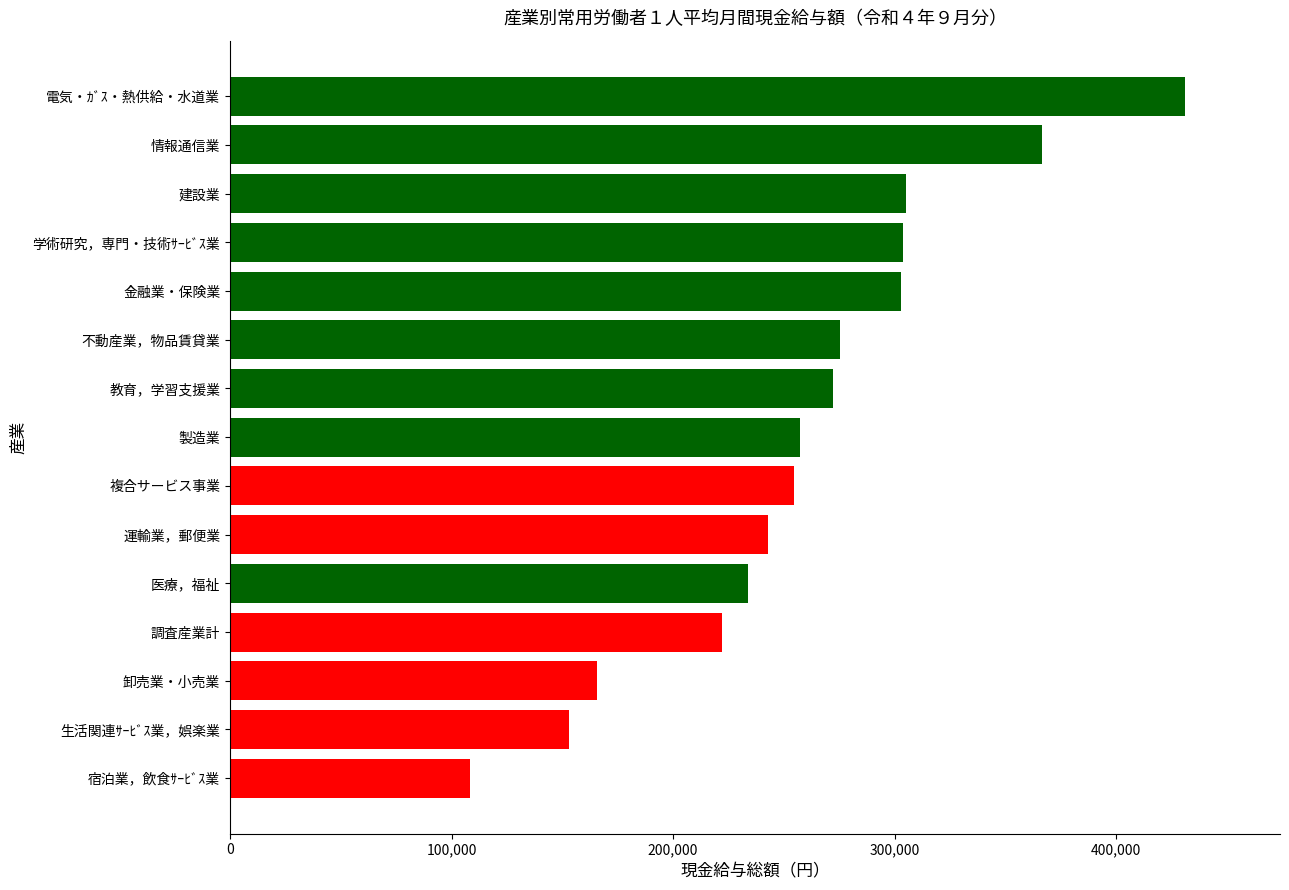

True or false: the data shows 254763 at 卸売業・小売業.

False